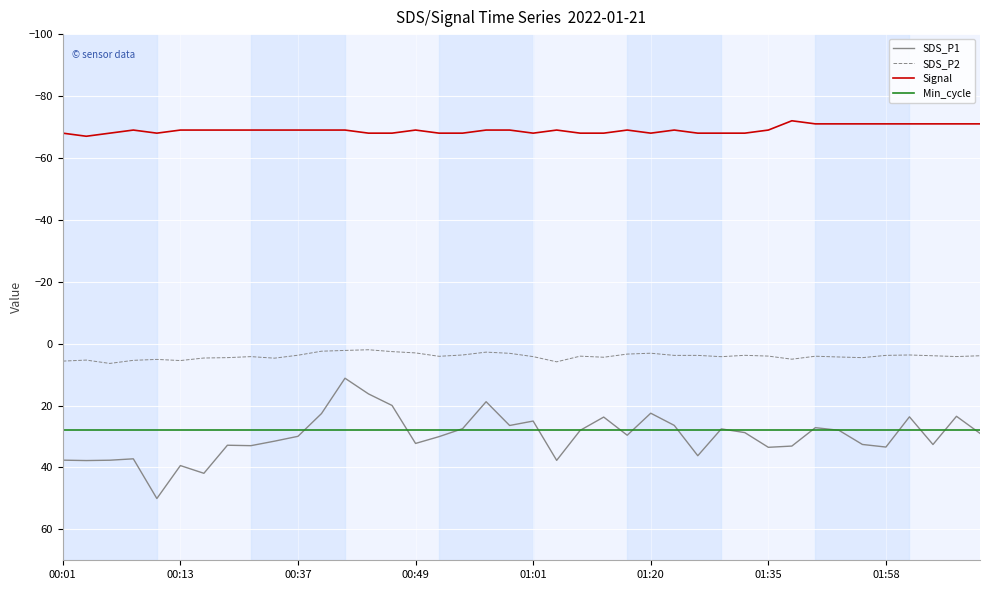

Which series has the largest range (max minus min)?

SDS_P1